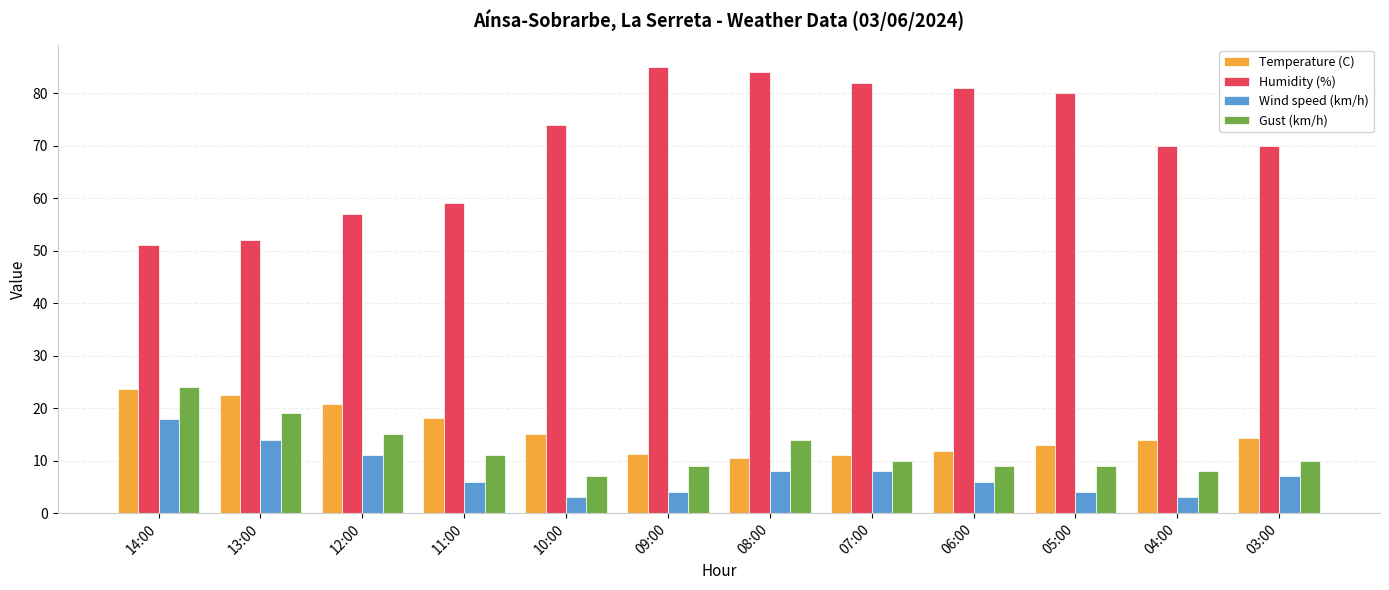

What is the difference between the maximum and minimum values in the Temperature (C) series?

13.1